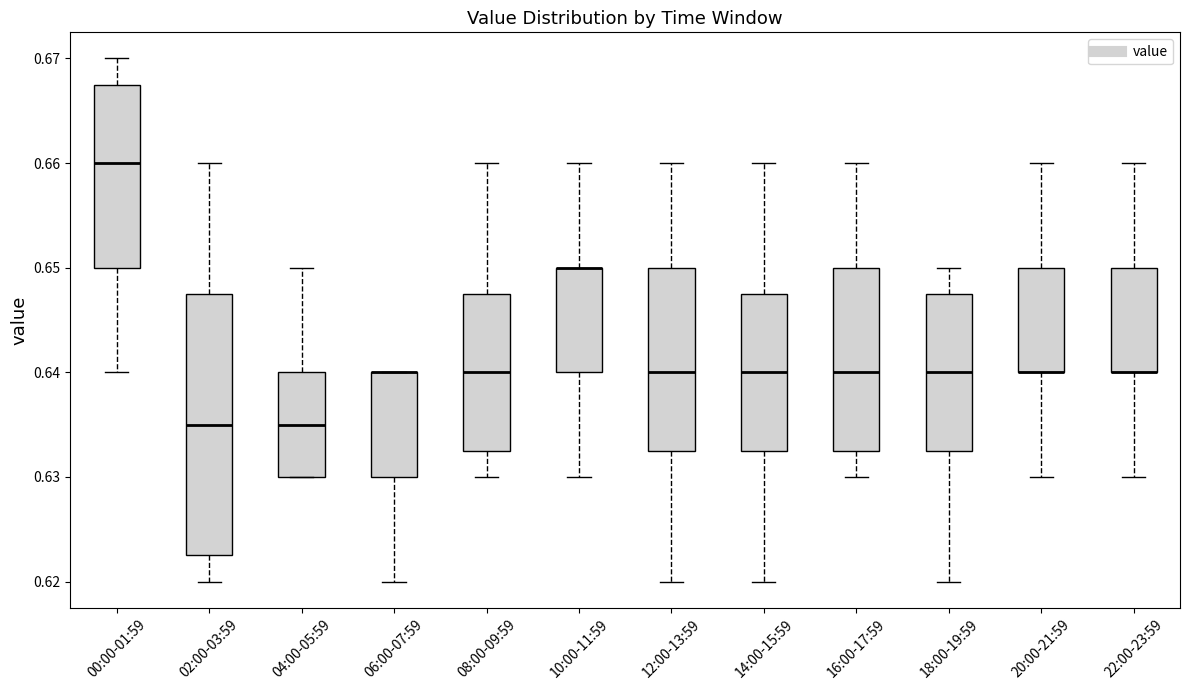

Where is the upper edge of the box for 16:00-17:59 on the y-axis? The values are not printed on the chart, so give them approximately, as read against the axis.

0.650